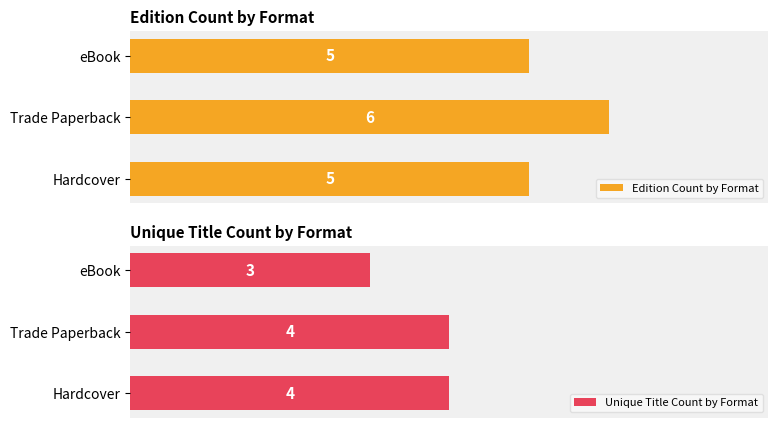

List the series in order of their peak value, lowest first.

Unique Title Count by Format, Edition Count by Format